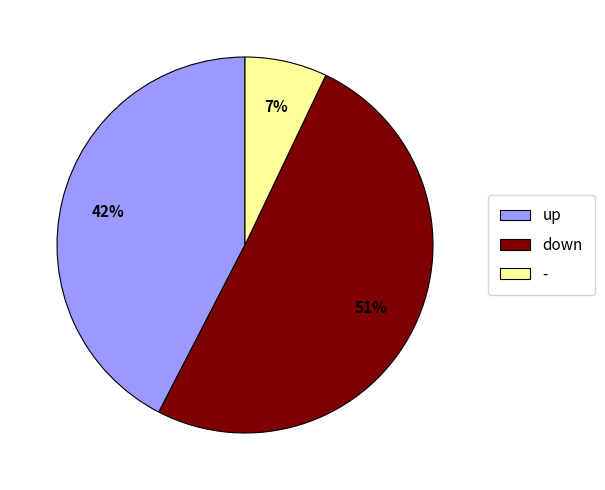

True or false: down accounts for 36% of the total.

False